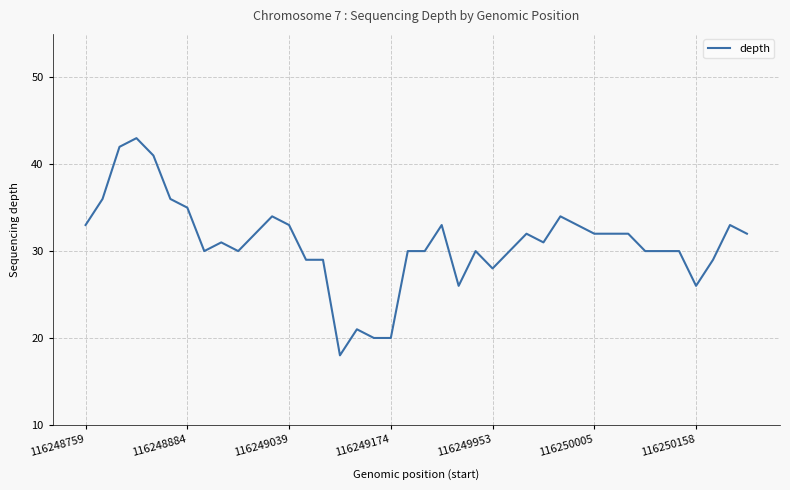

What is the difference between the maximum and minimum values?

25